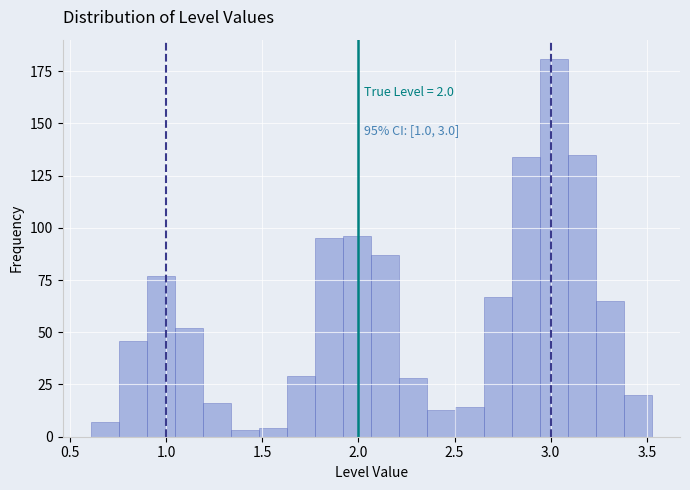

Read against the x-axis, roughly where is the centre of the tallest bar?

3.00